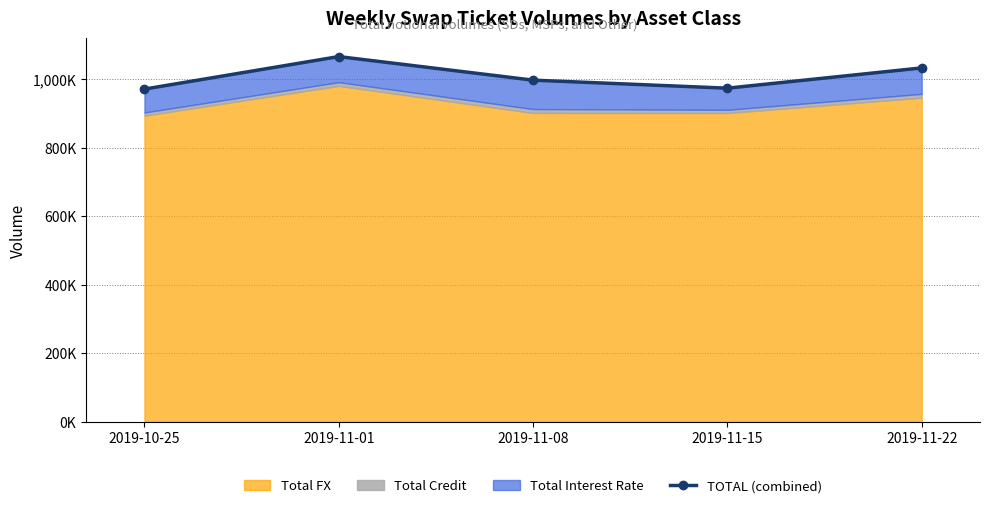

How many data points are less than 997?

2